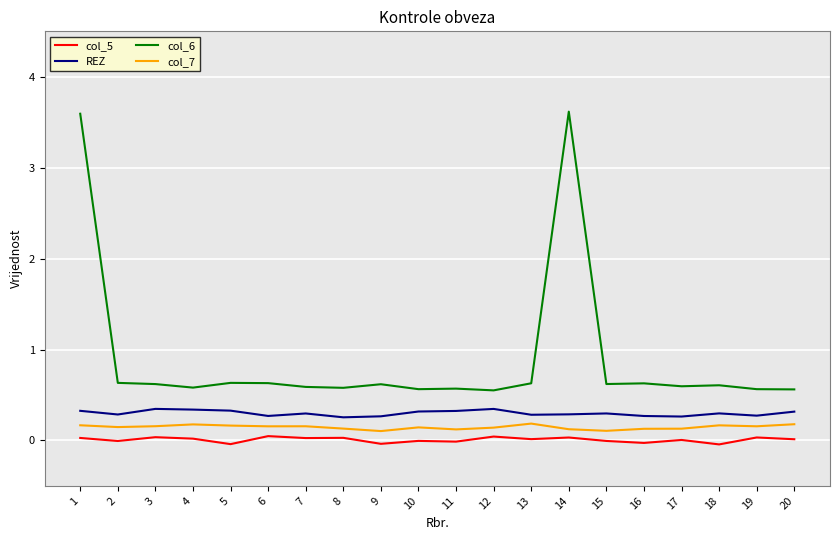

What is the sum of the col_6 values at 5 and 8?

1.2